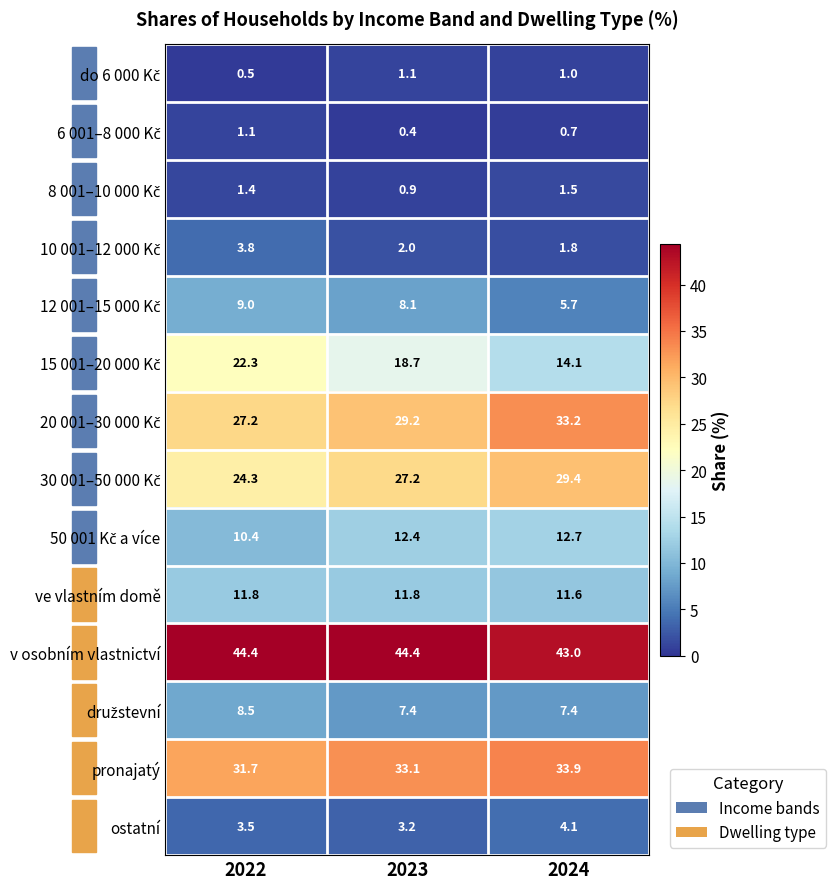

How many data points does each series have?

3